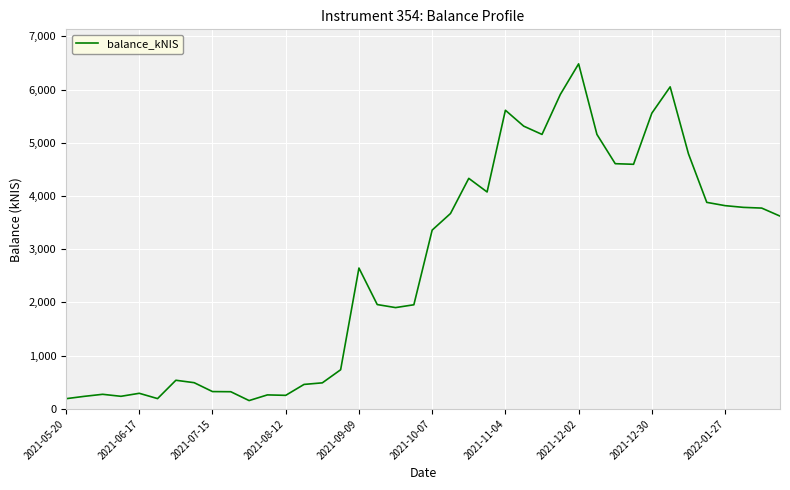

What is the difference between the maximum and minimum values?

6325.0